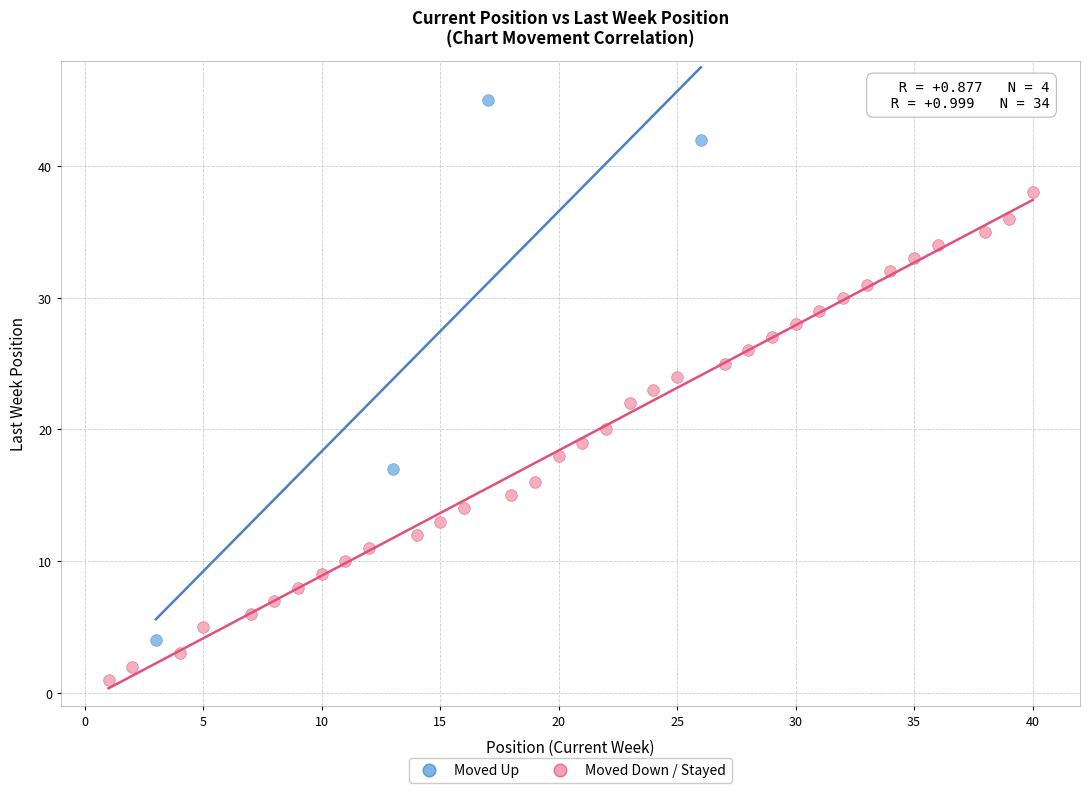

Which series reaches the maximum Y coordinate?

Moved Up